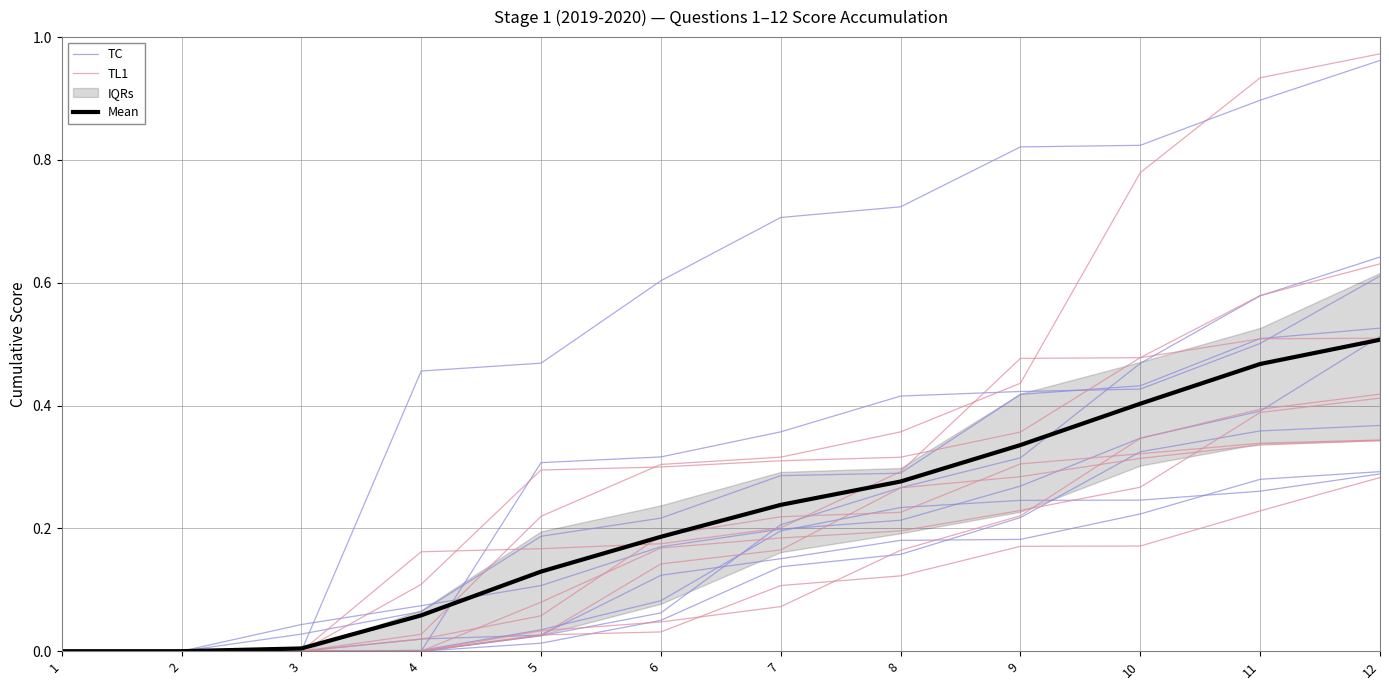

The TL1 series shows 0.0 at 1. True or false?

True